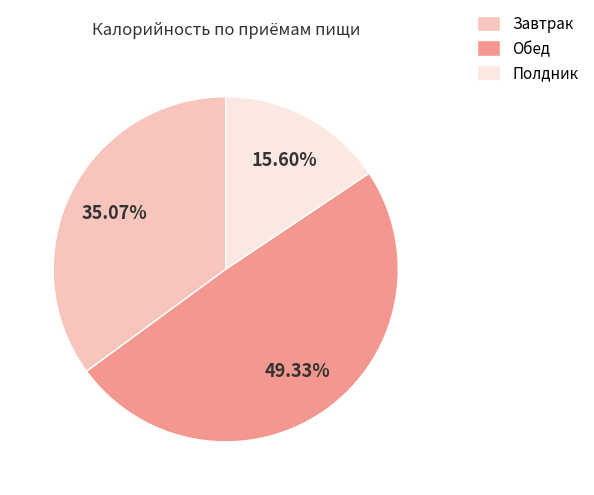

Which slice is the smallest?

Полдник